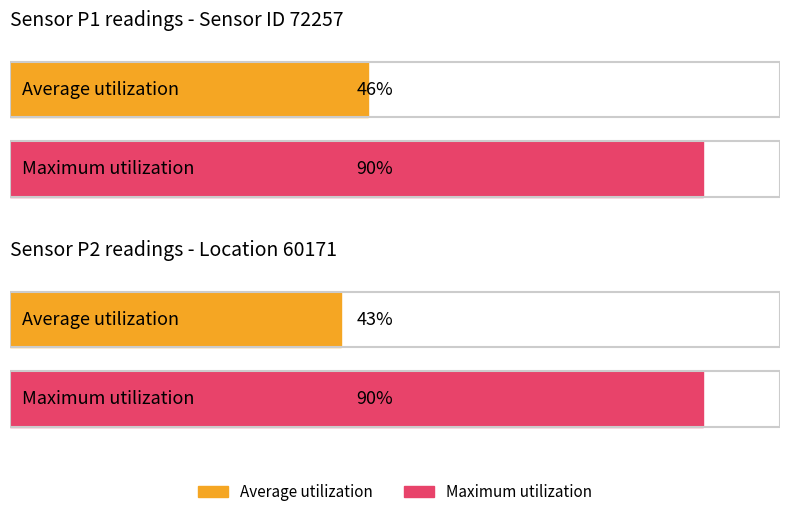

At which category is the sum across all series the highest?

P1